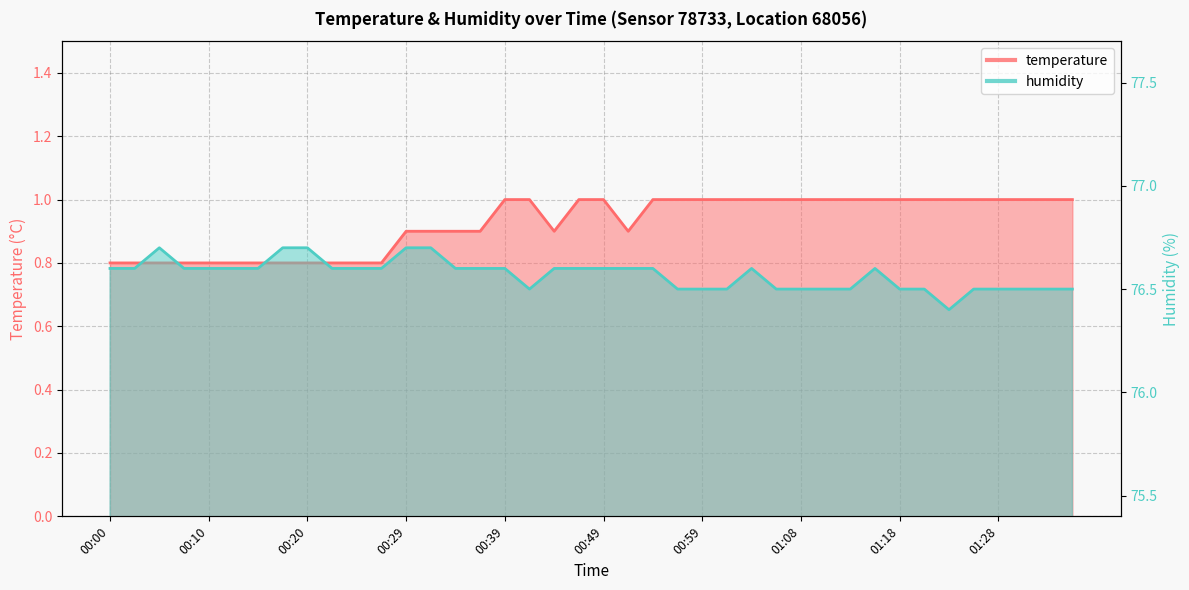

The humidity series shows 76.6 at 00:39. True or false?

True